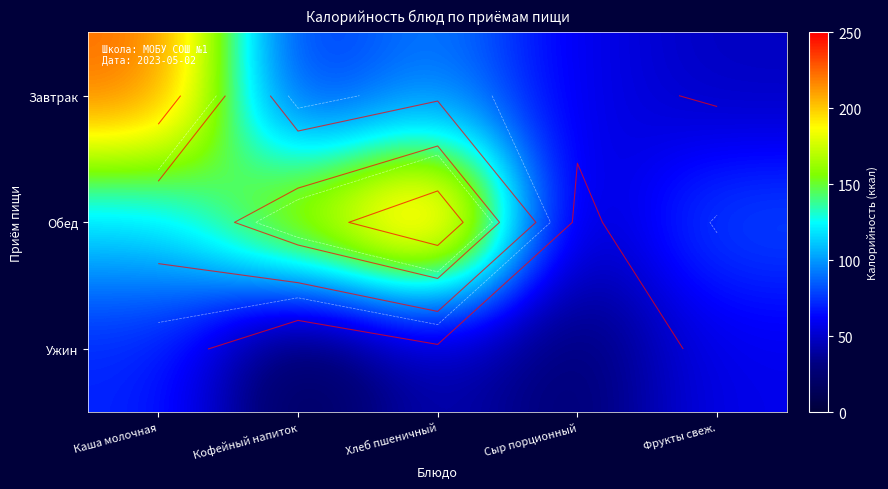

What is the minimum value for Завтрак?

47